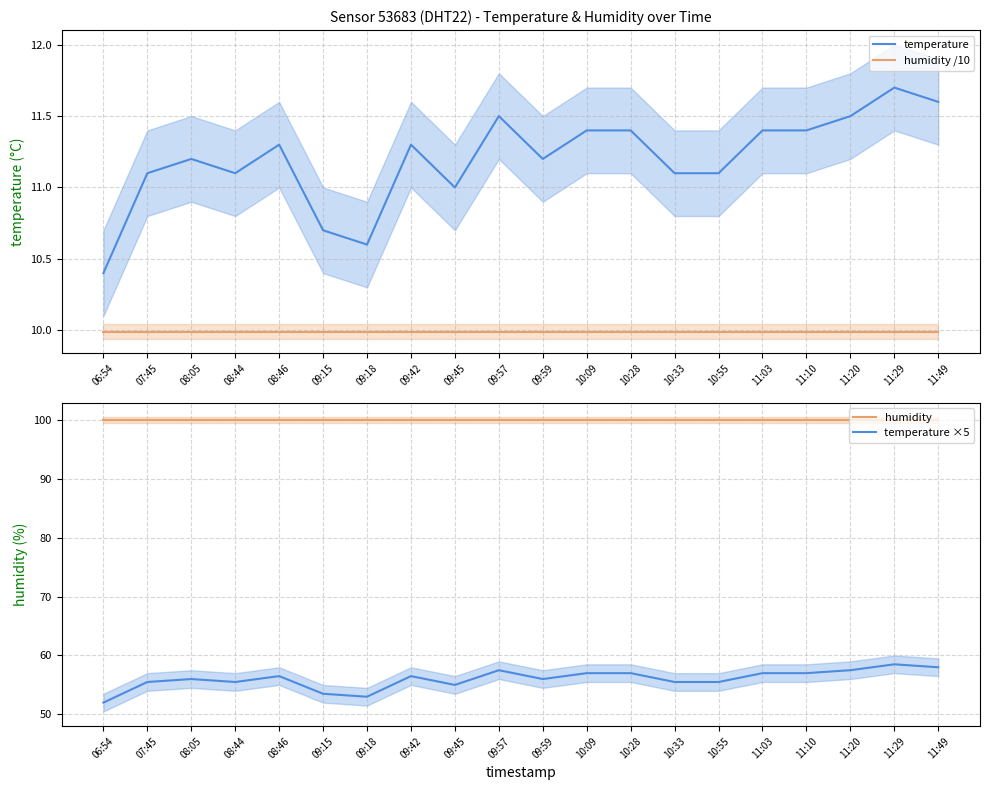

True or false: humidity has more than 1 points higher than both neighbors.

False